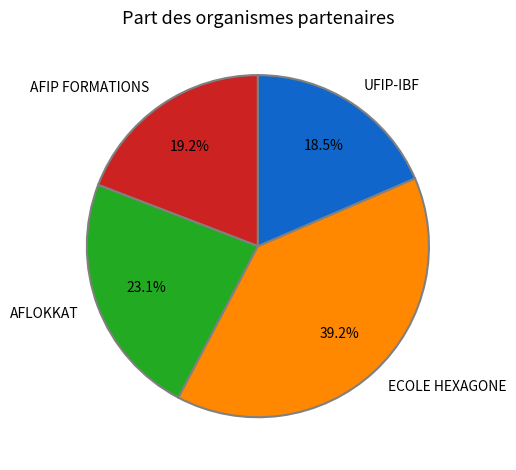

Is there any slice that represents more than half of the pie?

No